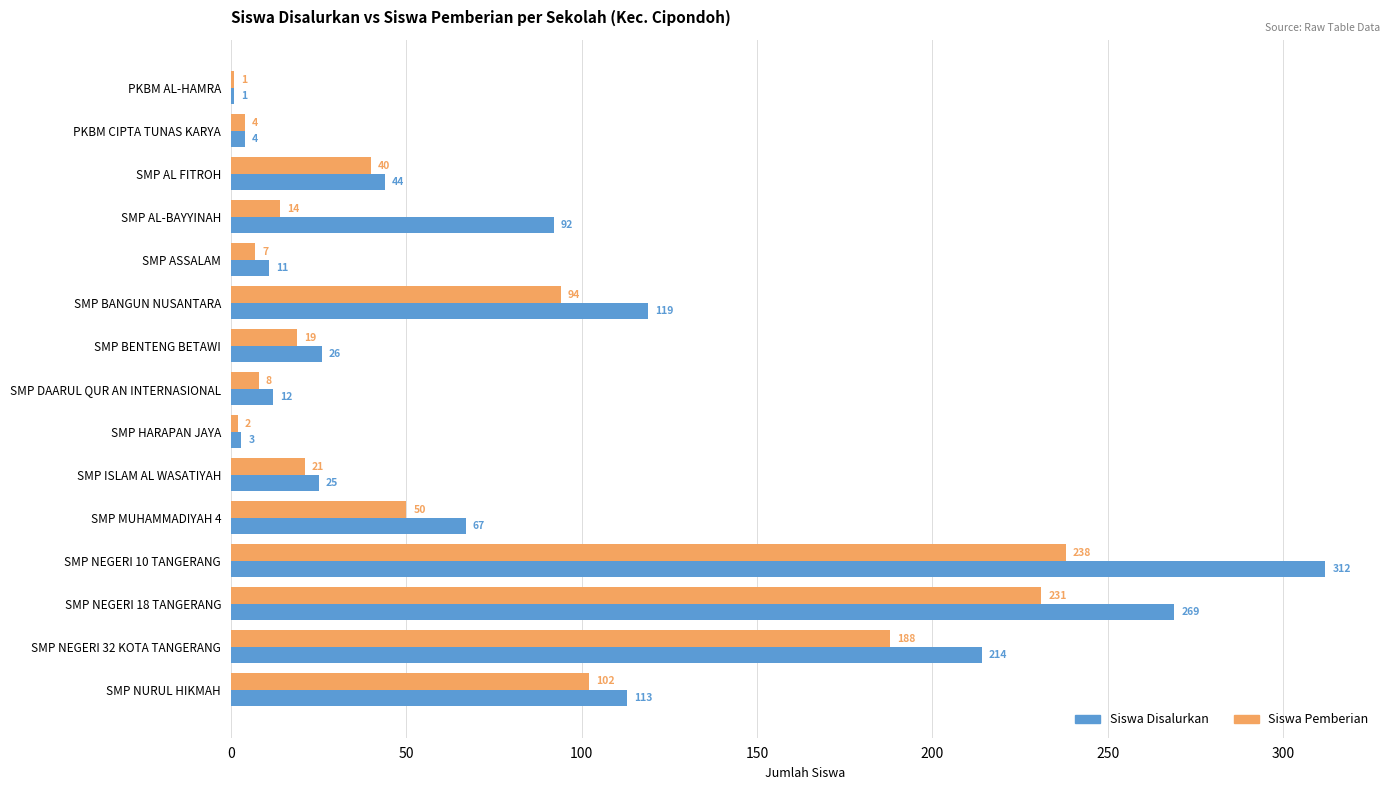

Rank the series by their average value, from lowest to highest.

Siswa Pemberian, Siswa Disalurkan